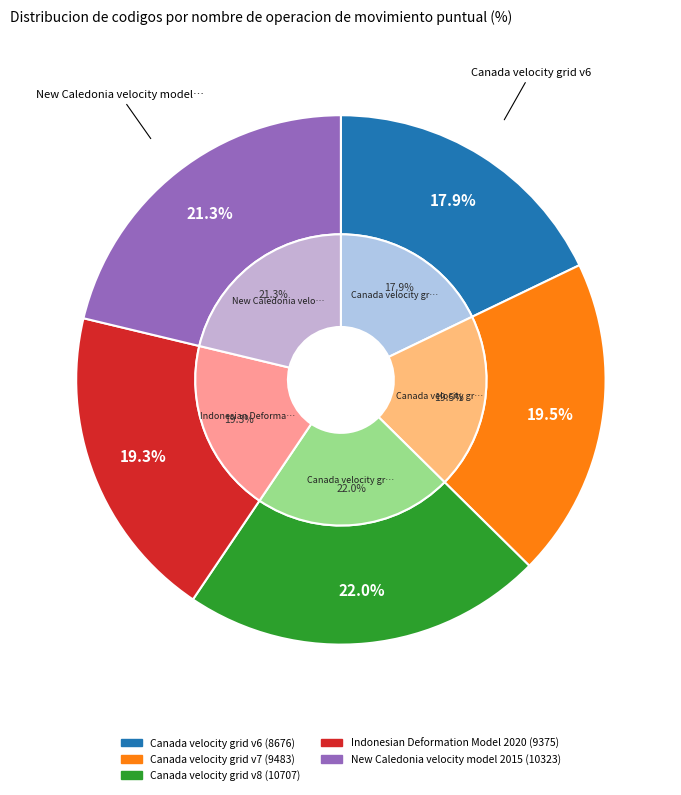

What percentage is the New Caledonia velocity model 2015 slice, to the nearest percent?

21%